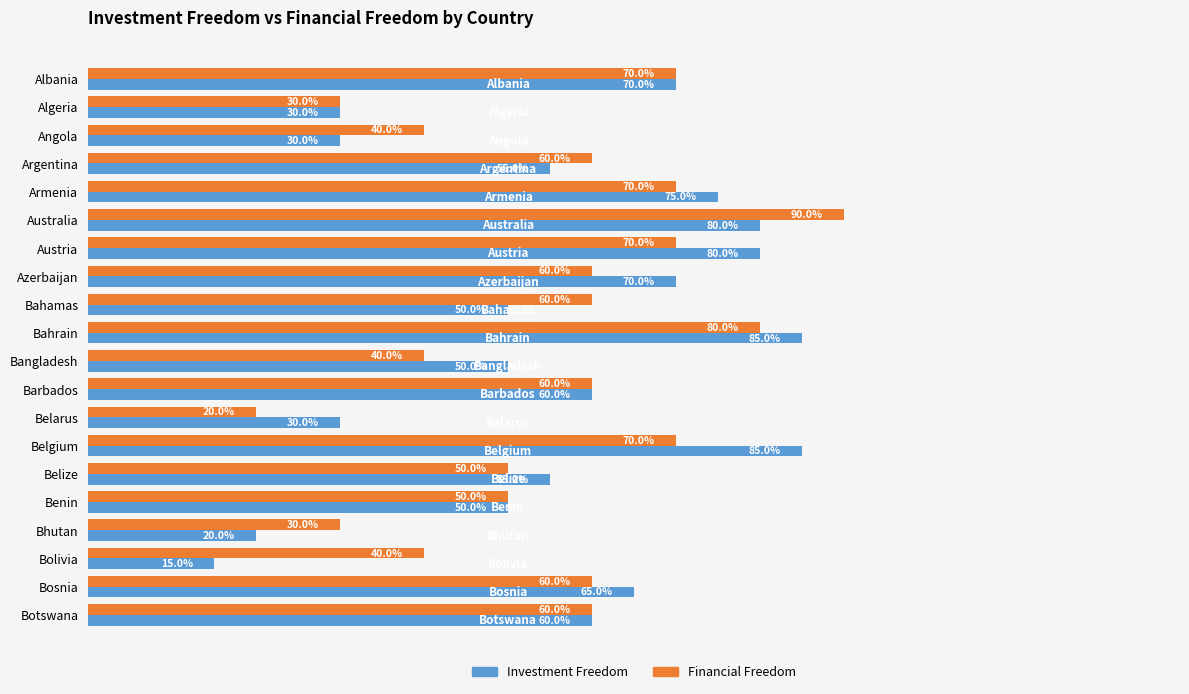

At which category does the chart reach its minimum across all series?

Bolivia